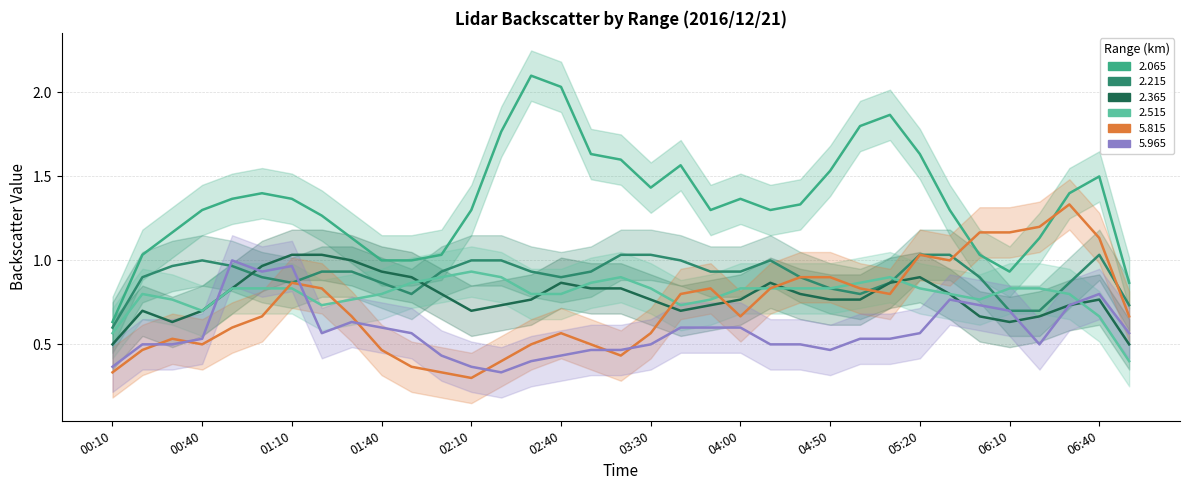

Which series has the widest spread of values?

2.065